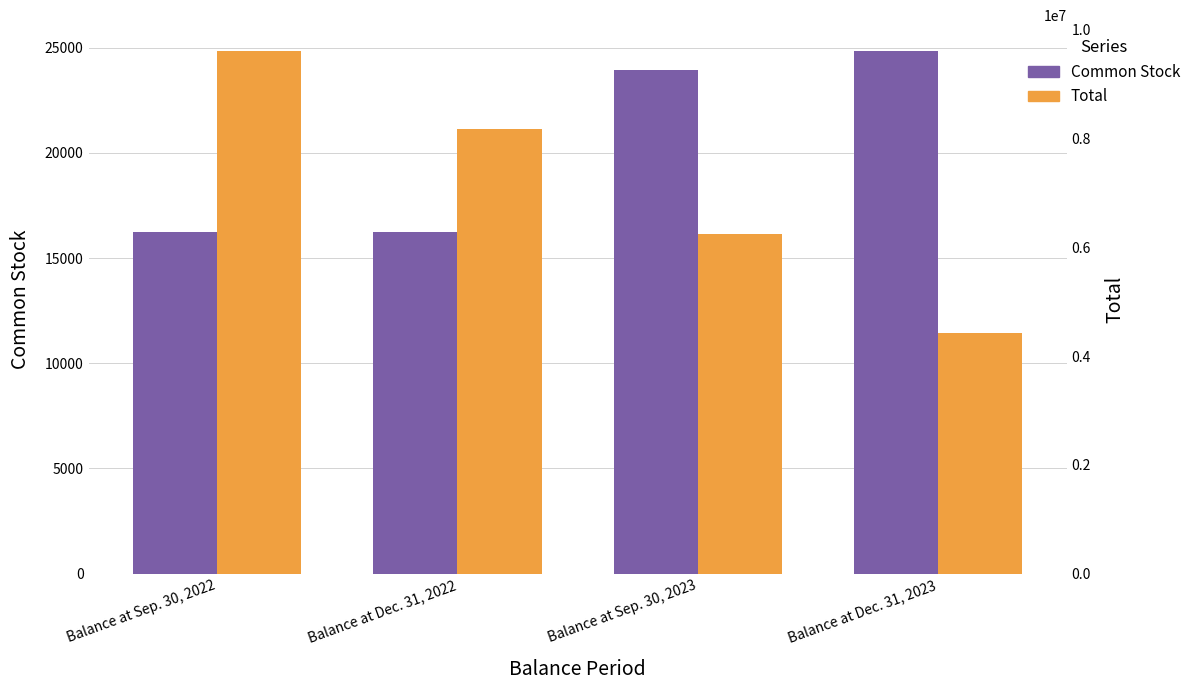

The value of Total at Balance at Dec. 31, 2023 is 4418156. True or false?

True